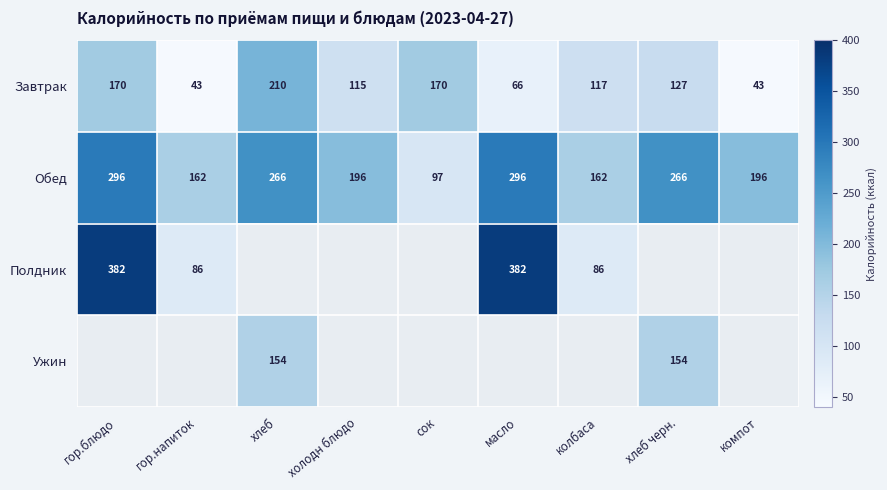

At which label does Обед first exceed 196?

гор.блюдо